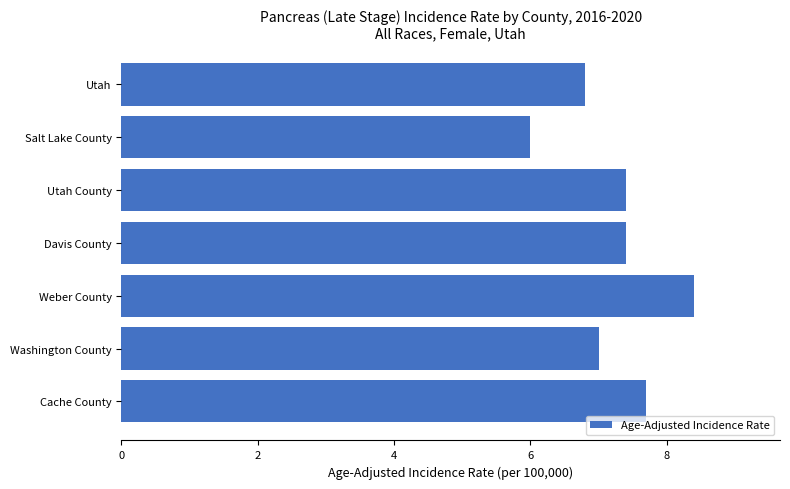

Is it true that the value at Utah is 6.8?

True